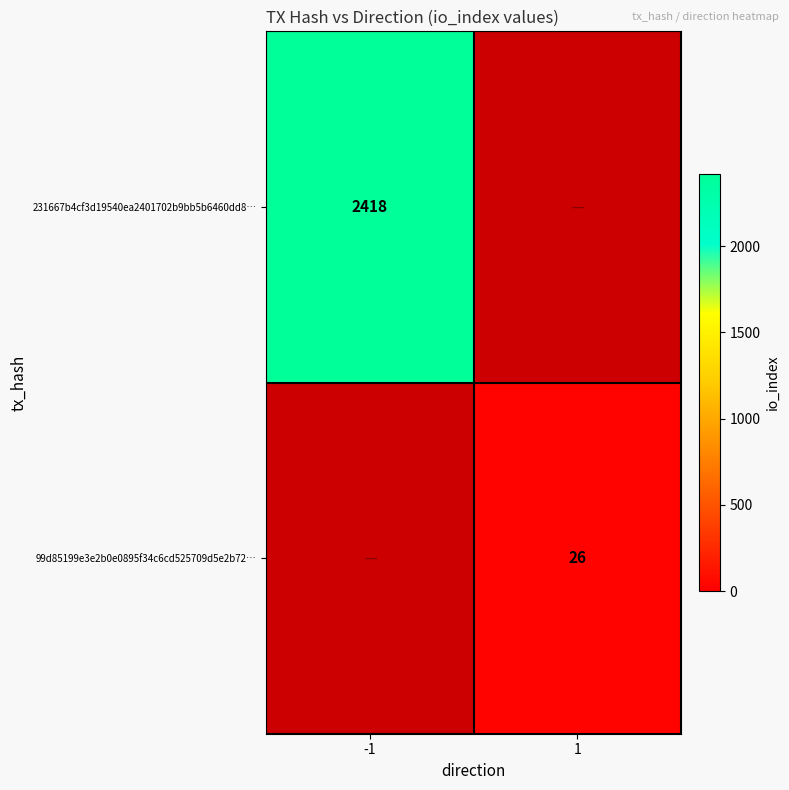

Is it true that 231667b4cf3d19540ea2401702b9bb5b6460dd8… equals 1635 at -1?

False